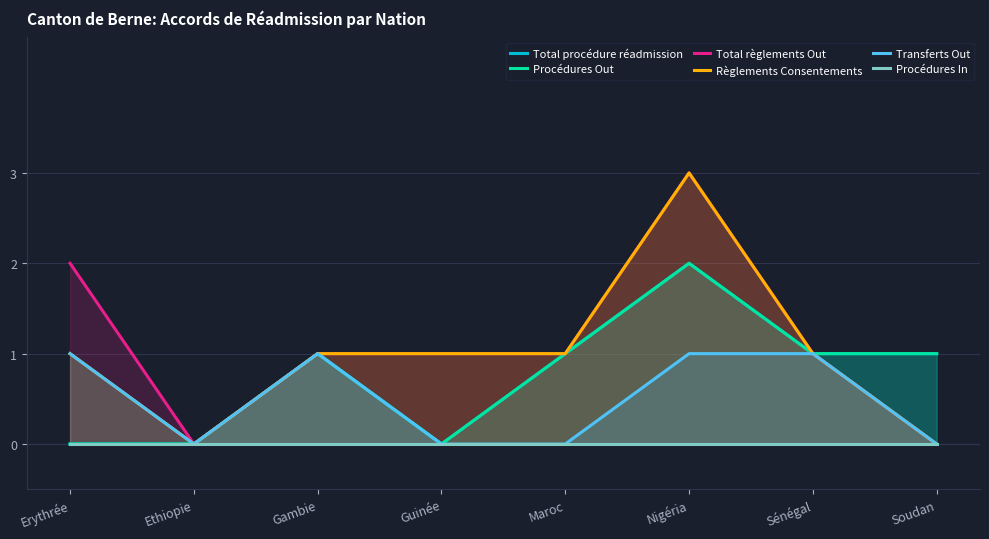

True or false: Procédures Out and Total procédure réadmission cross at least once.

False